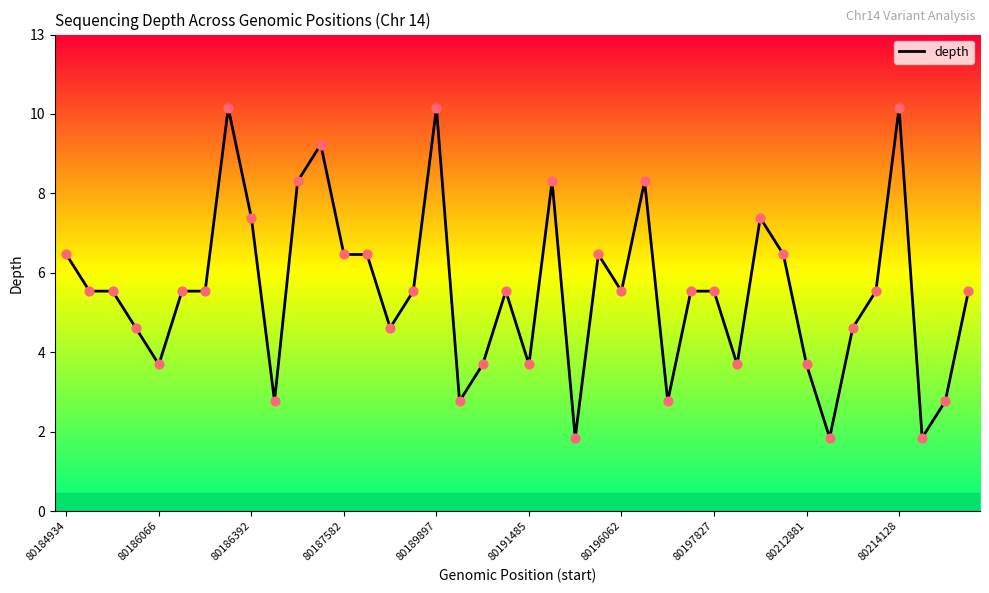

What is the change in value from 13 to 39?

-1